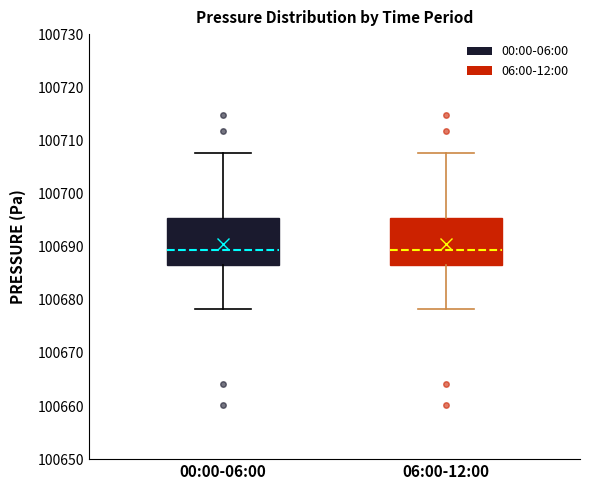

Reading left to right, read every box against the y-axis: the position of its median line, the range the box covers, and the ends of its whiskers. The values are not printed on the chart, so give them approximately, as read against the axis.

00:00-06:00: median 100689, box 100686 to 100695, whiskers 100678 to 100708
06:00-12:00: median 100689, box 100686 to 100695, whiskers 100678 to 100708